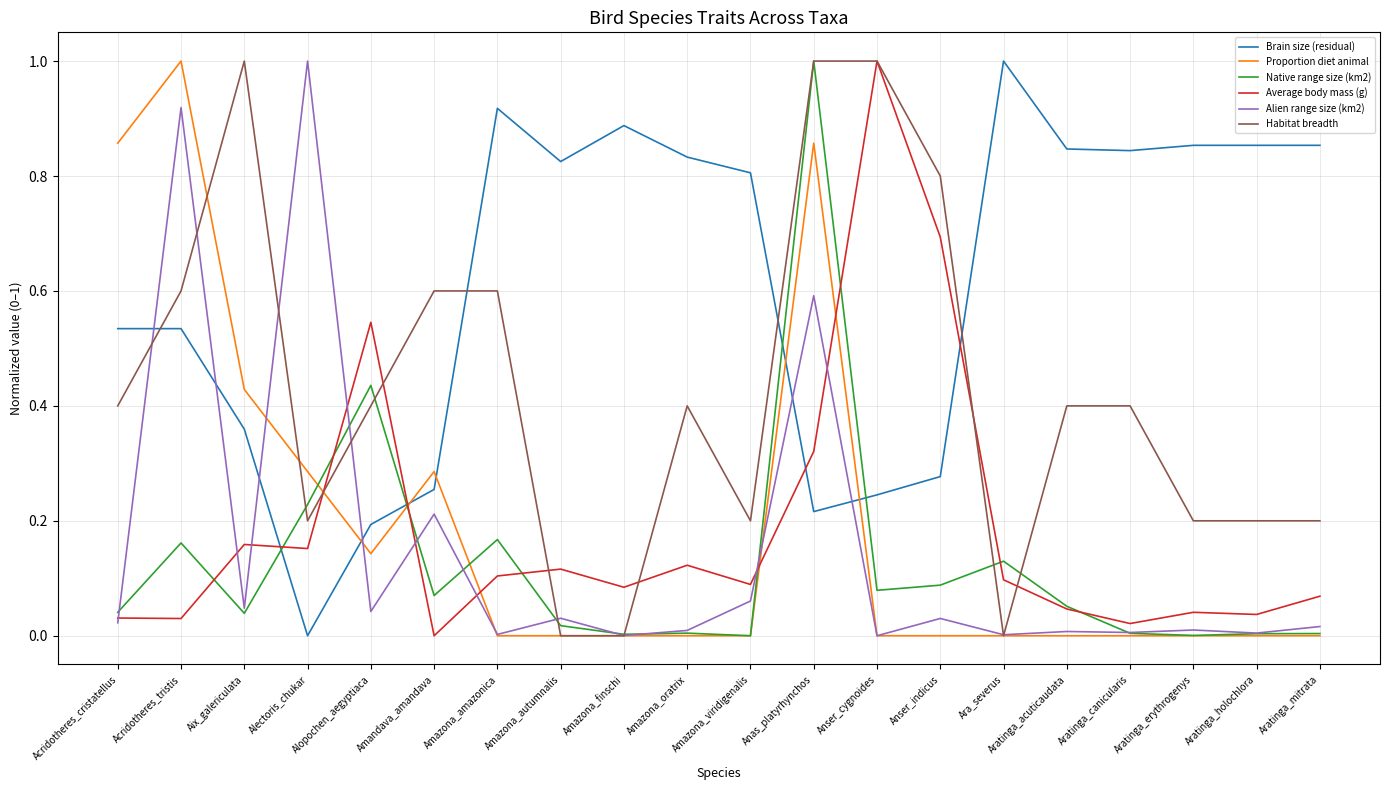

The value of Habitat breadth at Aratinga_mitrata is 0.1. True or false?

False